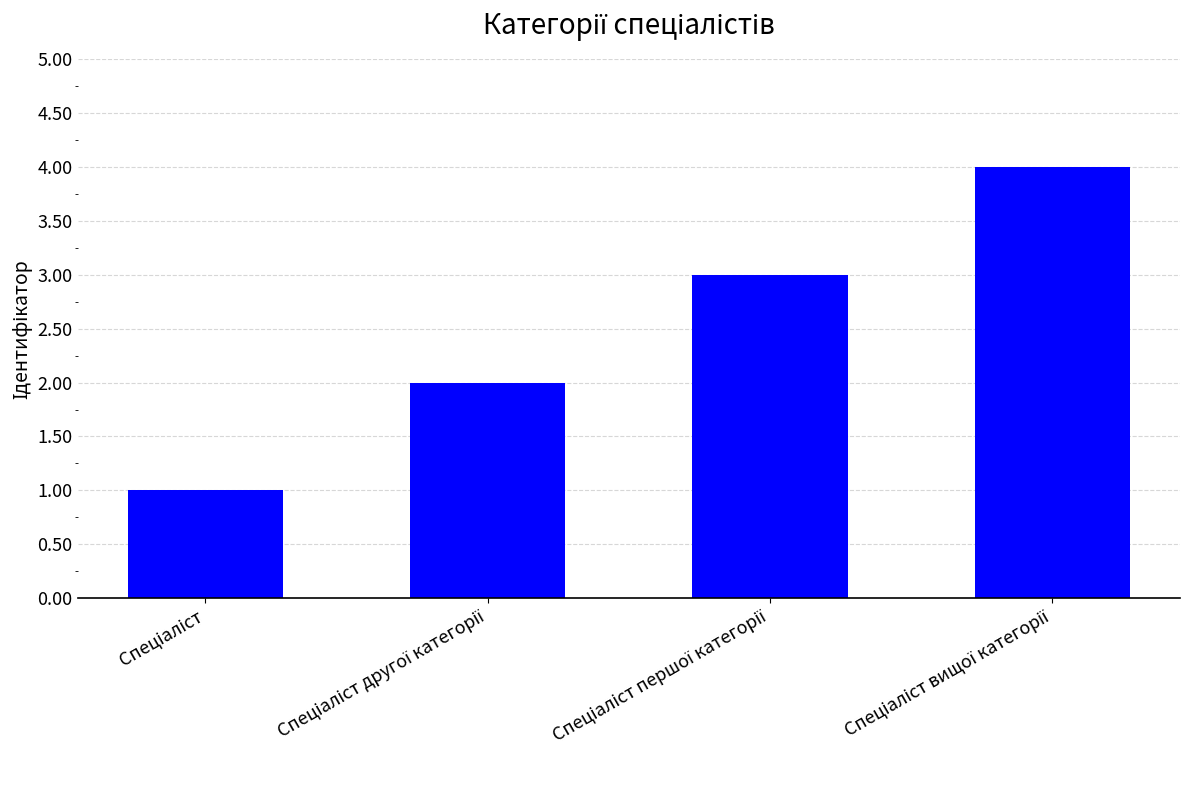

Are the bars grouped side by side (vs. stacked)?

No